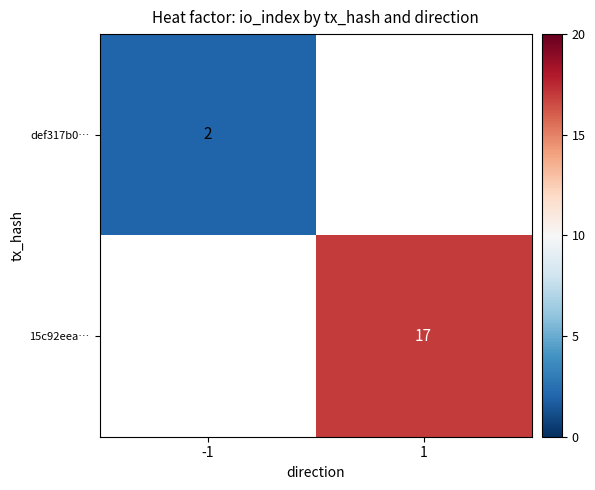

The def317b0… series shows 2 at -1. True or false?

True